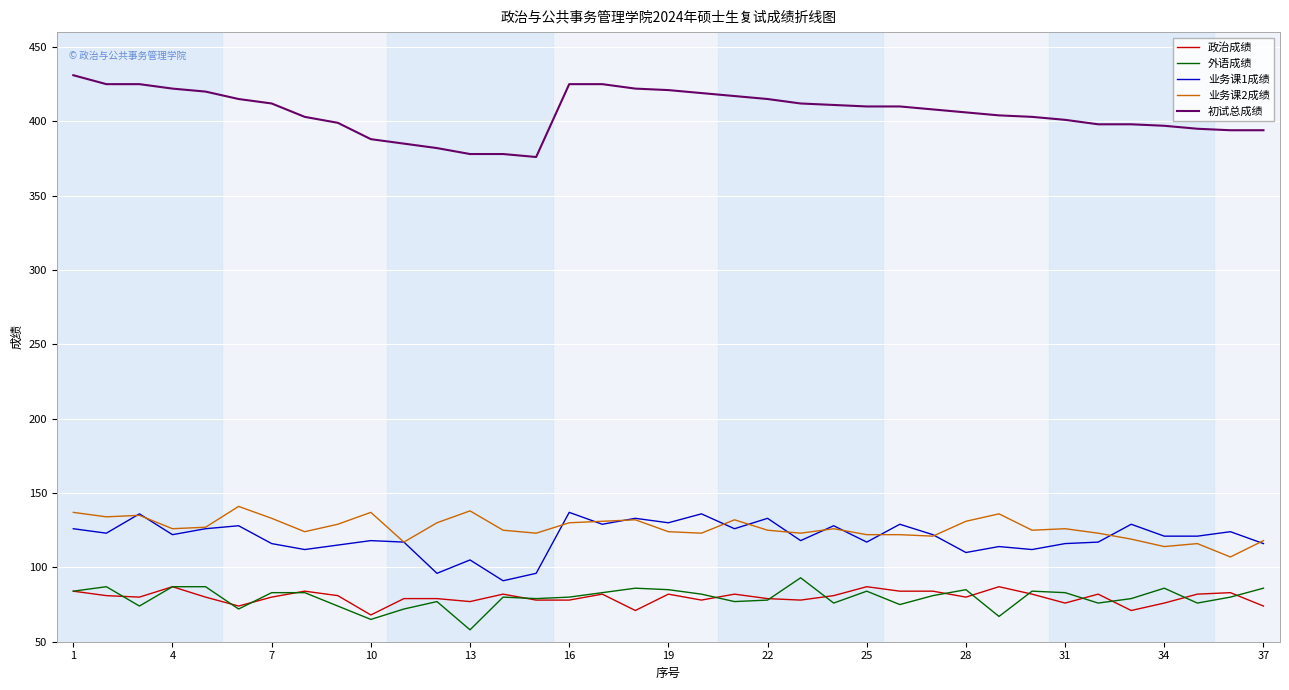

Which series has the widest spread of values?

初试总成绩